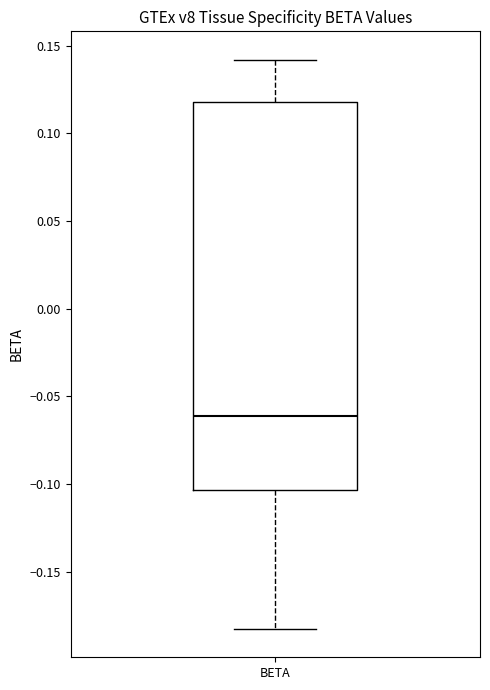

Where is the lower edge of the box for BETA on the y-axis? The values are not printed on the chart, so give them approximately, as read against the axis.

-0.105